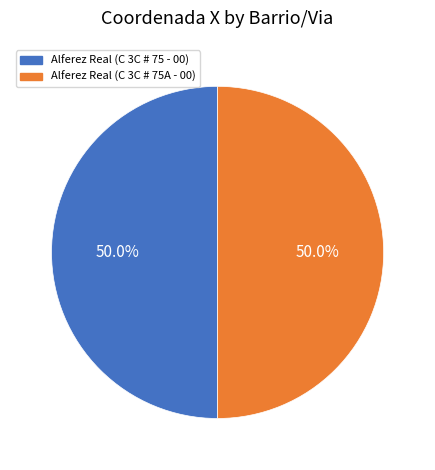

What portion of the pie excludes Alferez Real (C 3C # 75 - 00)?

50.0%